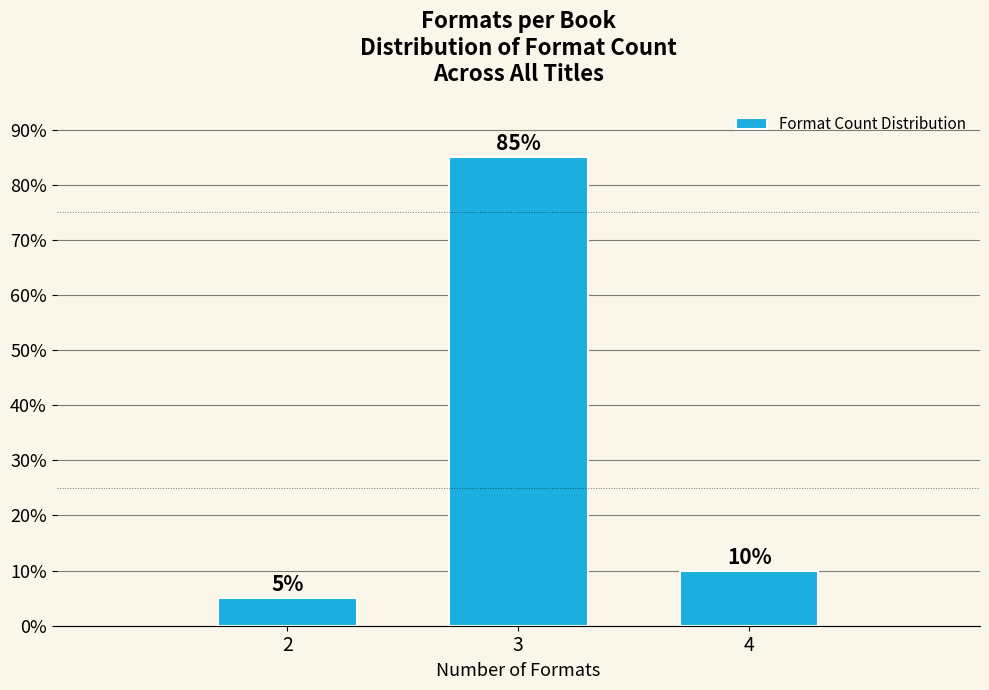

Reading right to left, transcribe all the data shown in this chart.

4=10	3=85	2=5